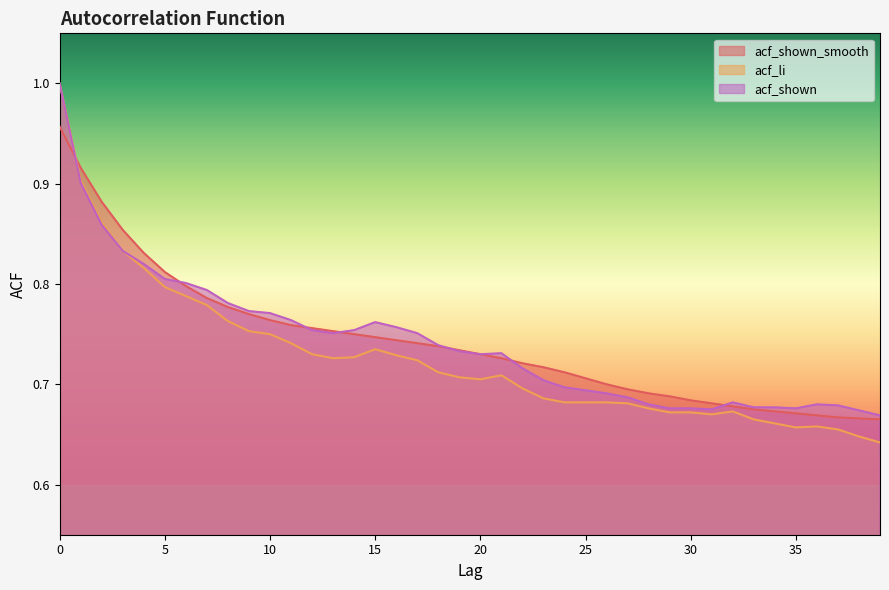

What is the smallest value displayed?

0.6